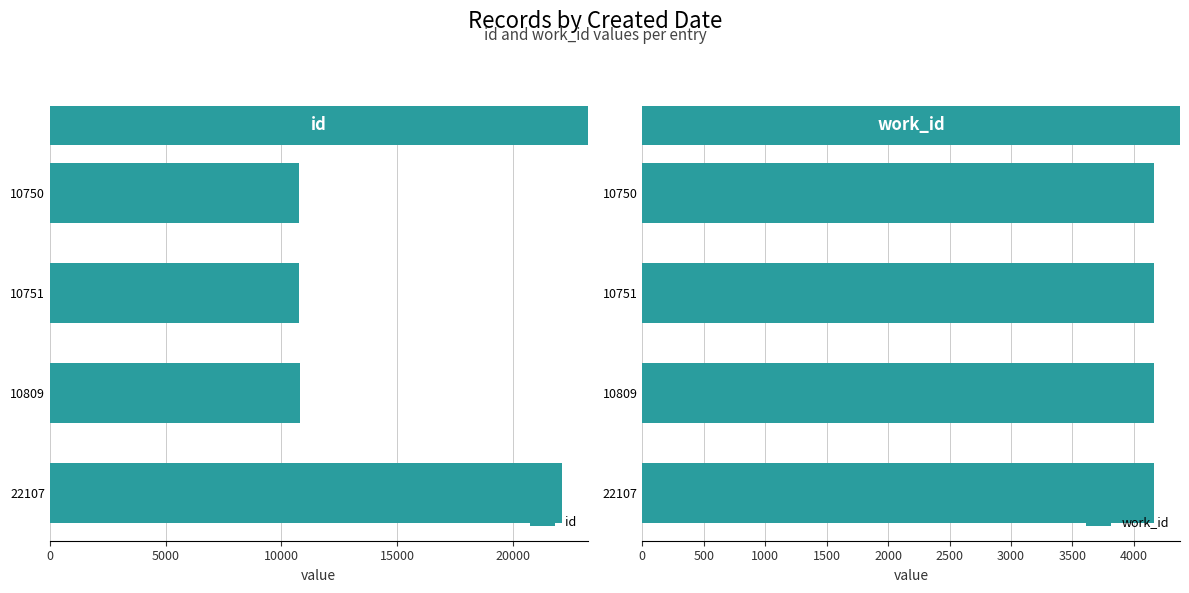

True or false: id has a value of 15743 at 10751.

False